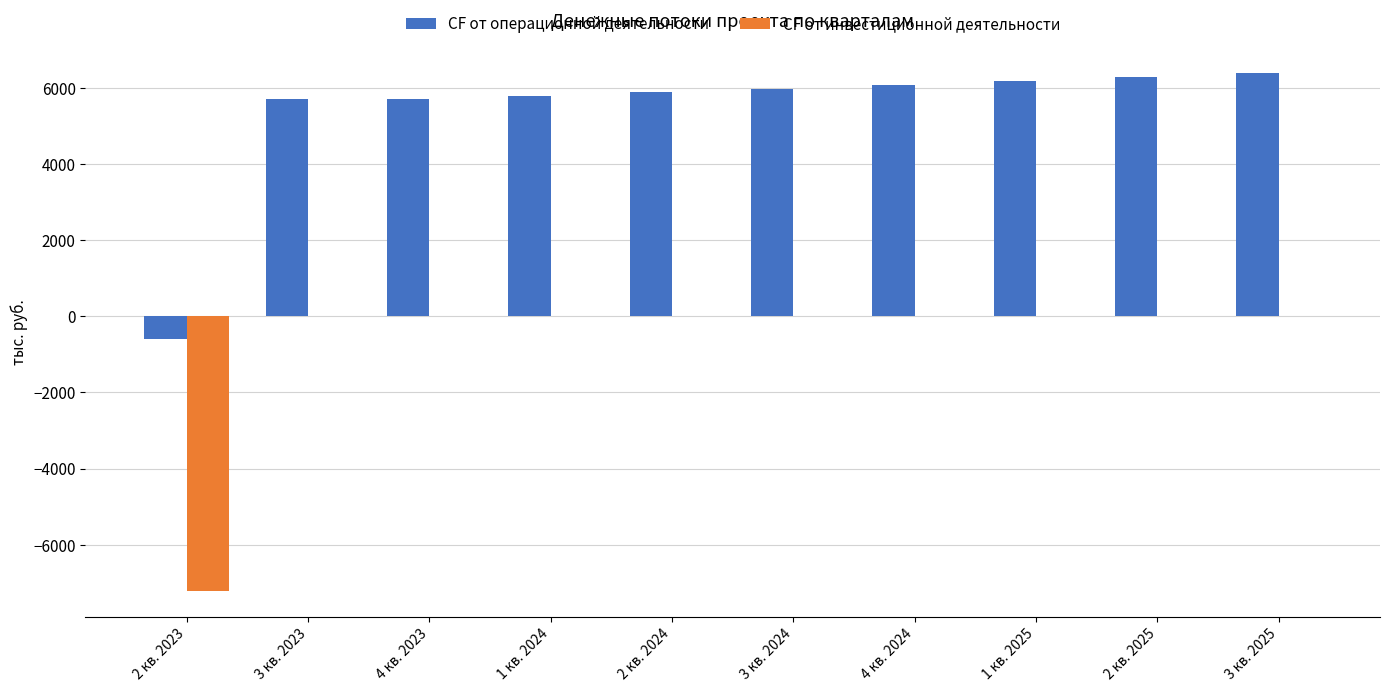

What is the sum of all CF от инвестиционной деятельности values?

-7215.0